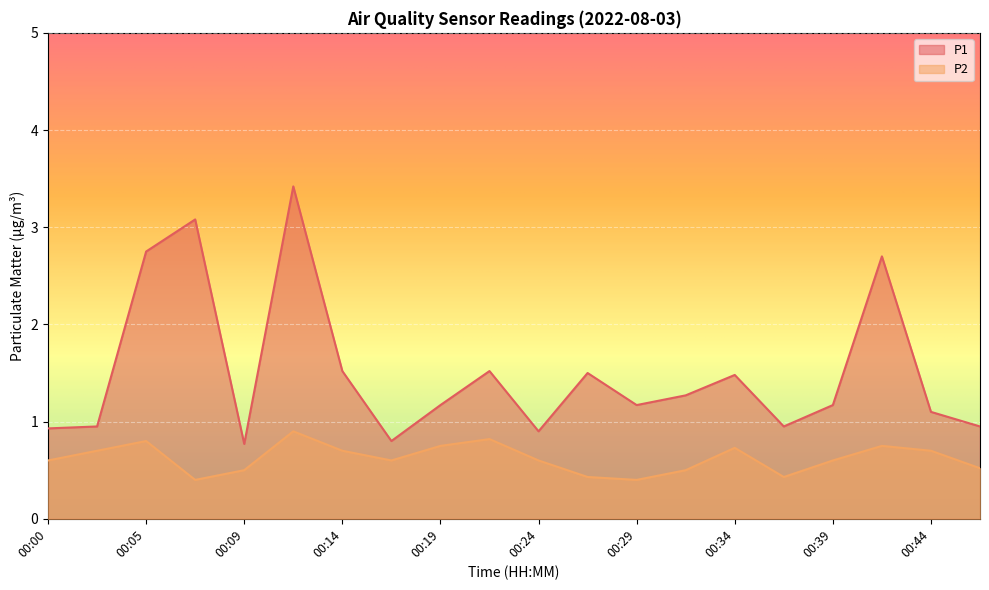

Which series has the widest spread of values?

P1